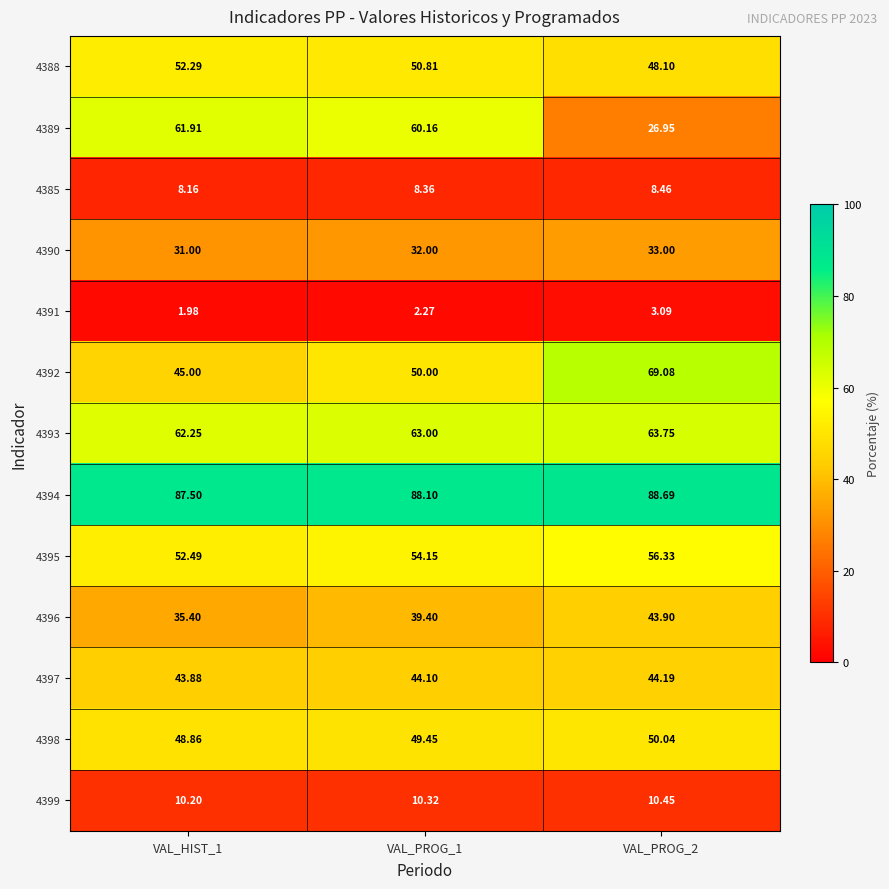

Which series changed the most between VAL_HIST_1 and VAL_PROG_2?

4389